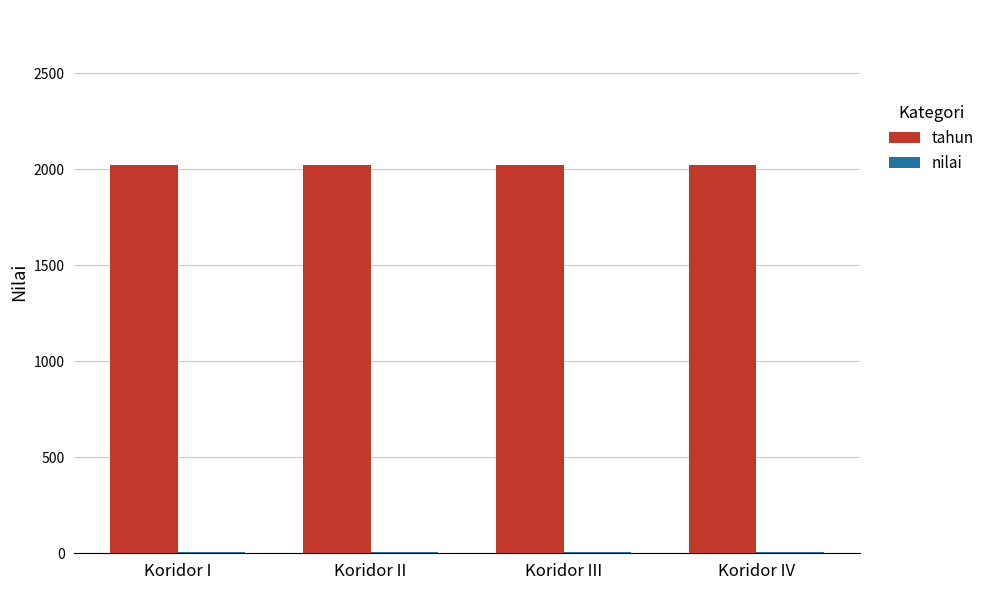

The tahun series shows 755 at Koridor II. True or false?

False